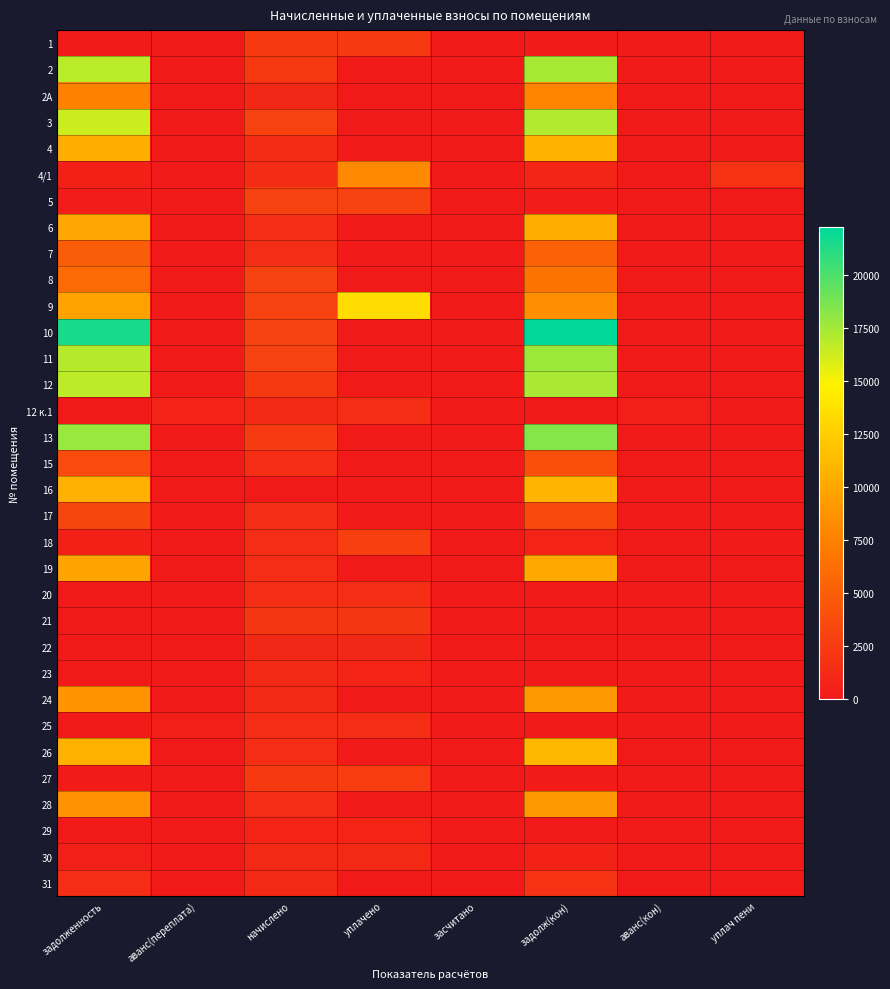

Reading left to right, extract all data points from this chart.

1: задолженность=195.0	аванс(переплата)=0.0	начислено=2340.5	уплачено=2340.5	засчитано=0.0	задолж(кон)=195.0	аванс(кон)=0.0	уплач пени=0.0
2: задолженность=16827.5	аванс(переплата)=0.0	начислено=2289.6	уплачено=0.0	засчитано=0.0	задолж(кон)=17400.0	аванс(кон)=0.0	уплач пени=0.0
2А: задолженность=7525.6	аванс(переплата)=0.0	начислено=1024.0	уплачено=0.0	засчитано=0.0	задолж(кон)=7781.6	аванс(кон)=0.0	уплач пени=0.0
3: задолженность=16290.0	аванс(переплата)=0.0	начислено=2944.7	уплачено=0.0	засчитано=0.0	задолж(кон)=17026.2	аванс(кон)=0.0	уплач пени=0.0
4: задолженность=10423.7	аванс(переплата)=0.0	начислено=1418.3	уплачено=0.0	засчитано=0.0	задолж(кон)=10778.3	аванс(кон)=0.0	уплач пени=0.0
4/1: задолженность=559.5	аванс(переплата)=0.0	начислено=1424.6	уплачено=8073.0	засчитано=0.0	задолж(кон)=915.7	аванс(кон)=0.0	уплач пени=1838.0
5: задолженность=248.6	аванс(переплата)=0.0	начислено=2982.8	уплачено=2982.8	засчитано=0.0	задолж(кон)=248.6	аванс(кон)=0.0	уплач пени=0.0
6: задолженность=9952.6	аванс(переплата)=0.0	начислено=1469.2	уплачено=0.0	засчитано=0.0	задолж(кон)=10319.9	аванс(кон)=0.0	уплач пени=0.0
7: задолженность=4954.9	аванс(переплата)=0.0	начислено=1532.8	уплачено=0.0	засчитано=0.0	задолж(кон)=5338.1	аванс(кон)=0.0	уплач пени=0.0
8: задолженность=5817.9	аванс(переплата)=0.0	начислено=2938.3	уплачено=0.0	засчитано=0.0	задолж(кон)=6552.5	аванс(кон)=0.0	уплач пени=0.0
9: задолженность=9674.6	аванс(переплата)=0.0	начислено=2881.1	уплачено=13500.0	засчитано=0.0	задолж(кон)=8394.8	аванс(кон)=0.0	уплач пени=0.0
10: задолженность=21501.9	аванс(переплата)=0.0	начислено=2925.6	уплачено=0.0	засчитано=0.0	задолж(кон)=22233.3	аванс(кон)=0.0	уплач пени=0.0
11: задолженность=16969.8	аванс(переплата)=0.0	начислено=2900.2	уплачено=0.0	засчитано=0.0	задолж(кон)=17694.9	аванс(кон)=0.0	уплач пени=0.0
12: задолженность=16734.1	аванс(переплата)=0.0	начислено=2276.9	уплачено=0.0	засчитано=0.0	задолж(кон)=17303.3	аванс(кон)=0.0	уплач пени=0.0
12 к.1: задолженность=0.0	аванс(переплата)=716.3	начислено=1195.7	уплачено=1500.0	засчитано=0.0	задолж(кон)=0.0	аванс(кон)=417.4	уплач пени=0.0
13: задолженность=17762.4	аванс(переплата)=0.0	начислено=2416.8	уплачено=0.0	засчитано=0.0	задолж(кон)=18366.6	аванс(кон)=0.0	уплач пени=0.0
15: задолженность=3614.1	аванс(переплата)=0.0	начислено=1475.5	уплачено=0.0	засчитано=0.0	задолж(кон)=3983.0	аванс(кон)=0.0	уплач пени=0.0
16: задолженность=10559.9	аванс(переплата)=0.0	начислено=0.0	уплачено=0.0	засчитано=0.0	задолж(кон)=10930.4	аванс(кон)=0.0	уплач пени=0.0
17: задолженность=3191.4	аванс(переплата)=0.0	начислено=1520.0	уплачено=0.0	засчитано=0.0	задолж(кон)=3571.4	аванс(кон)=0.0	уплач пени=0.0
18: задолженность=485.5	аванс(переплата)=0.0	начислено=1456.4	уплачено=2791.5	засчитано=0.0	задолж(кон)=849.6	аванс(кон)=0.0	уплач пени=160.0
19: задолженность=9764.8	аванс(переплата)=0.0	начислено=1513.7	уплачено=0.0	засчитано=0.0	задолж(кон)=10143.2	аванс(кон)=0.0	уплач пени=0.0
20: задолженность=121.9	аванс(переплата)=0.0	начислено=1462.8	уплачено=1462.8	засчитано=0.0	задолж(кон)=0.0	аванс(кон)=0.0	уплач пени=0.0
21: задолженность=0.0	аванс(переплата)=0.0	начислено=2149.7	уплачено=2149.7	засчитано=0.0	задолж(кон)=0.0	аванс(кон)=0.0	уплач пени=0.0
22: задолженность=0.0	аванс(переплата)=0.0	начислено=1036.7	уплачено=1036.7	засчитано=0.0	задолж(кон)=0.0	аванс(кон)=0.0	уплач пени=0.0
23: задолженность=98.6	аванс(переплата)=0.0	начислено=1183.0	уплачено=770.2	засчитано=0.0	задолж(кон)=98.6	аванс(кон)=0.0	уплач пени=0.0
24: задолженность=8741.0	аванс(переплата)=0.0	начислено=1189.3	уплачено=0.0	засчитано=0.0	задолж(кон)=9038.3	аванс(кон)=0.0	уплач пени=0.0
25: задолженность=0.0	аванс(переплата)=381.8	начислено=1494.6	уплачено=1502.8	засчитано=0.0	задолж(кон)=0.0	аванс(кон)=8.2	уплач пени=0.1
26: задолженность=10657.5	аванс(переплата)=0.0	начислено=1450.1	уплачено=0.0	засчитано=0.0	задолж(кон)=11020.0	аванс(кон)=0.0	уплач пени=0.0
27: задолженность=198.0	аванс(переплата)=0.0	начислено=2378.6	уплачено=2577.1	засчитано=0.0	задолж(кон)=198.0	аванс(кон)=0.0	уплач пени=0.6
28: задолженность=8637.8	аванс(переплата)=0.0	начислено=1475.5	уплачено=0.0	засчитано=0.0	задолж(кон)=9006.6	аванс(кон)=0.0	уплач пени=0.0
29: задолженность=0.0	аванс(переплата)=0.0	начислено=814.1	уплачено=814.1	засчитано=0.0	задолж(кон)=0.0	аванс(кон)=0.0	уплач пени=0.0
30: задолженность=383.7	аванс(переплата)=0.0	начислено=1151.2	уплачено=1200.9	засчитано=0.0	задолж(кон)=671.5	аванс(кон)=0.0	уплач пени=21.0
31: задолженность=1506.2	аванс(переплата)=0.0	начислено=1189.3	уплачено=0.0	засчитано=0.0	задолж(кон)=1803.5	аванс(кон)=0.0	уплач пени=0.0